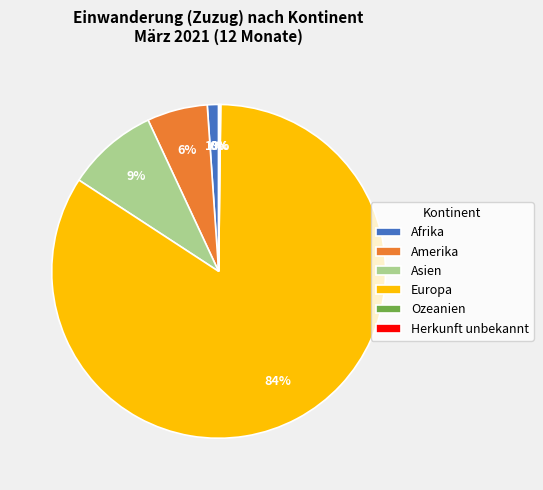

Which slice is the largest?

Europa